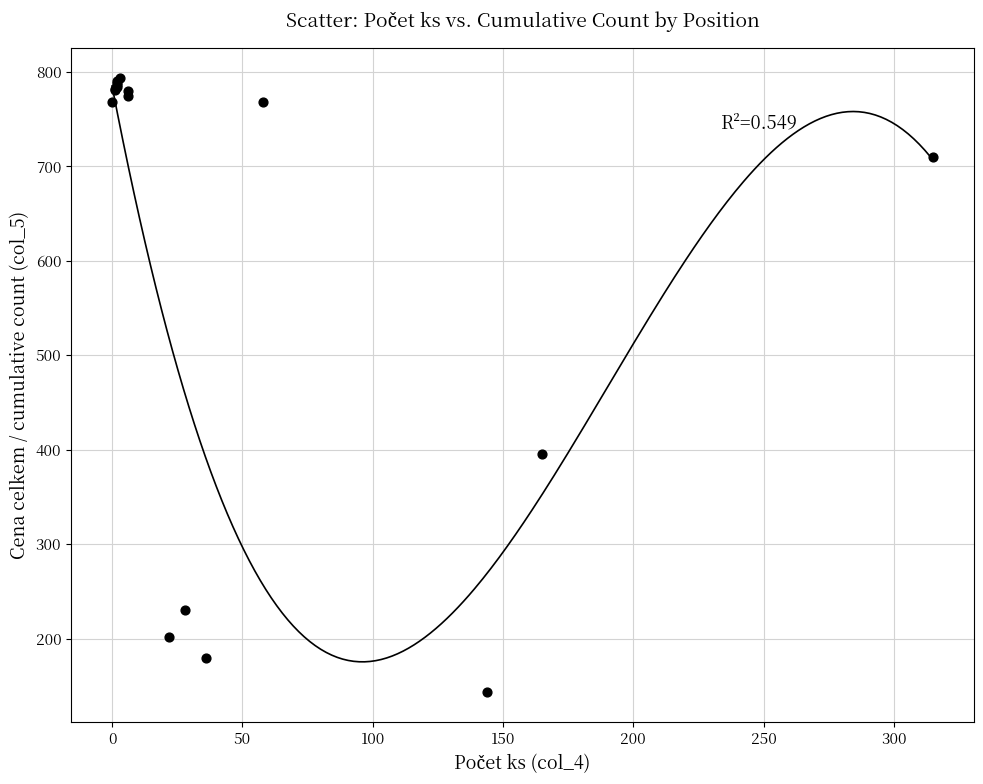

What Y value in the scatter plot is closest to 468?

395